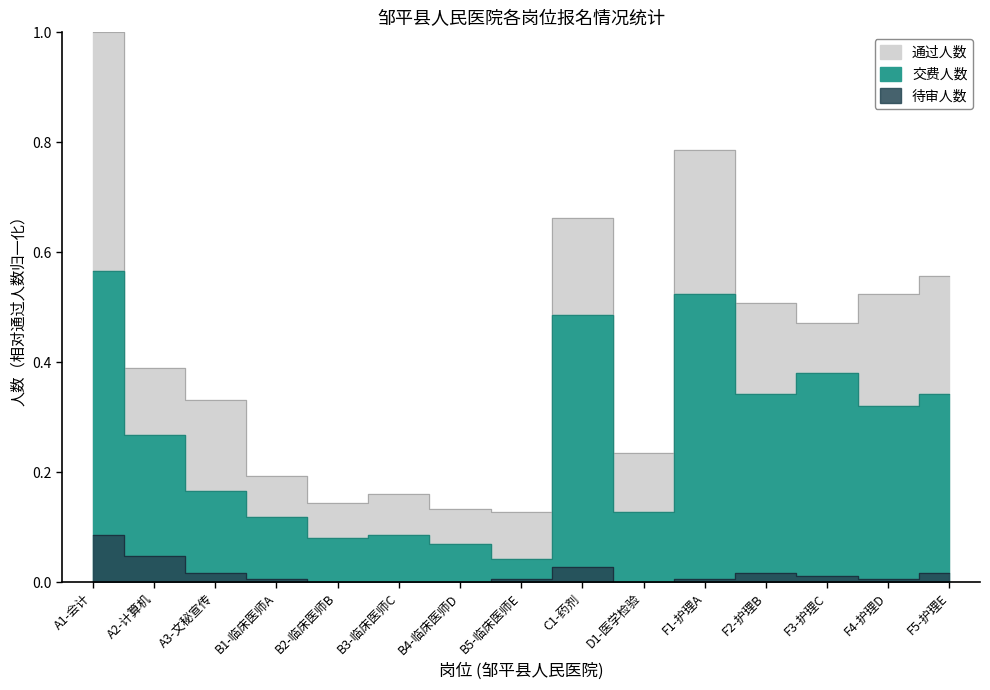

True or false: 交费人数 has more than 0 points higher than both neighbors.

True